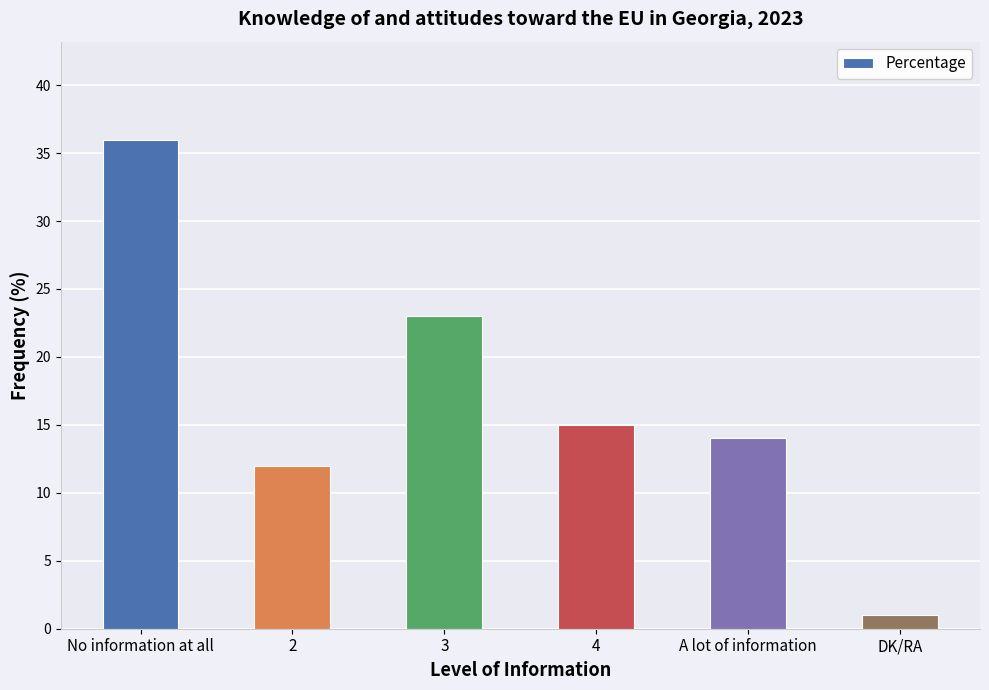

Approximately how many times larger is the value at 3 compared to DK/RA?

23.0